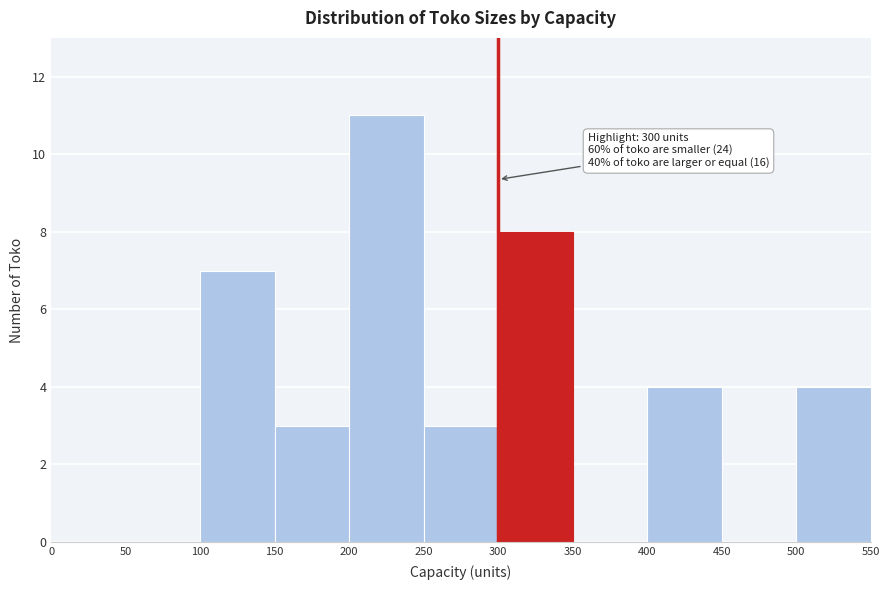

Which range on the x-axis has the tallest bar?

200 to 250